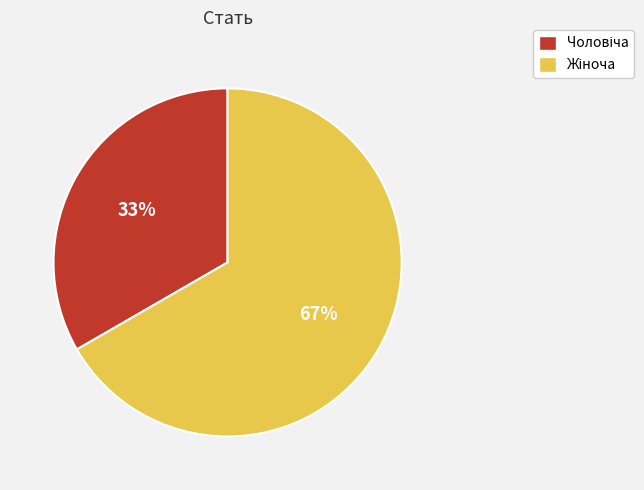

Is there a majority slice in this chart?

Yes